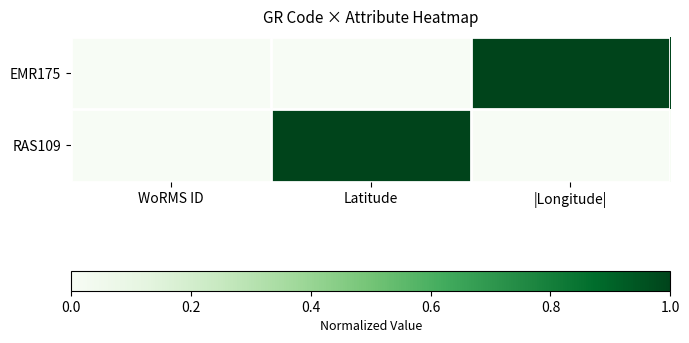

At WoRMS ID, list the series in order from largest to smallest.

EMR175, RAS109